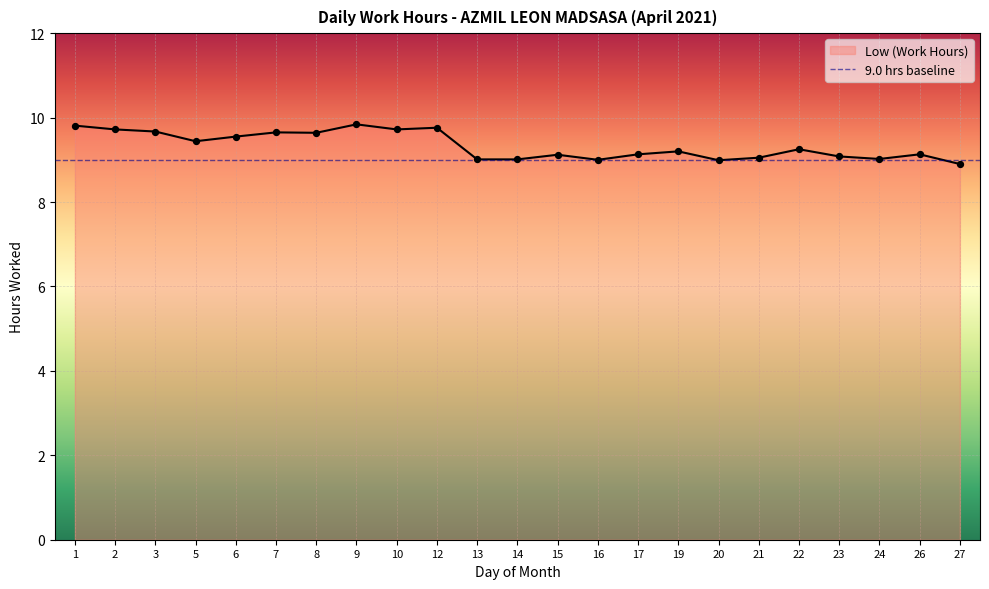

Which has a higher value, 13 or 16?

13